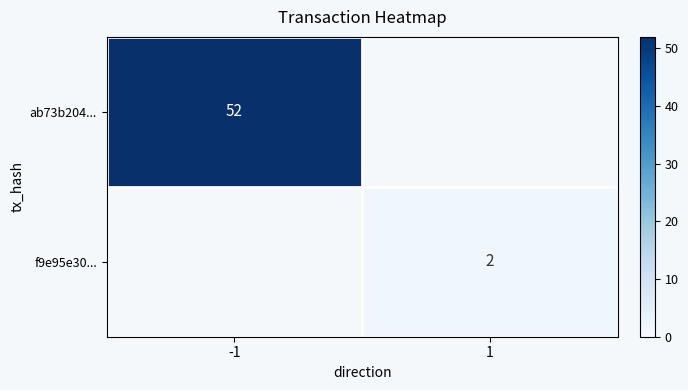

True or false: ab73b204... has a value of 52 at -1.

True